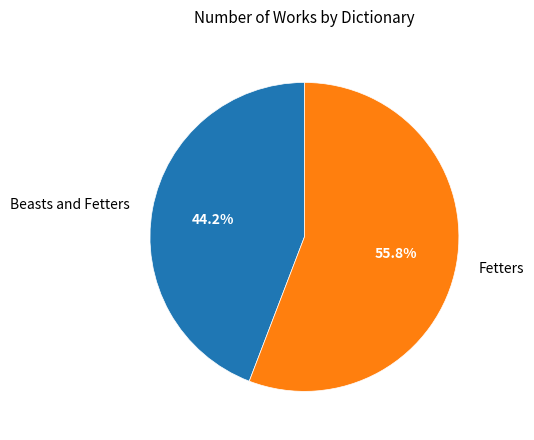

To the nearest percent, what portion does Beasts and Fetters represent?

44%